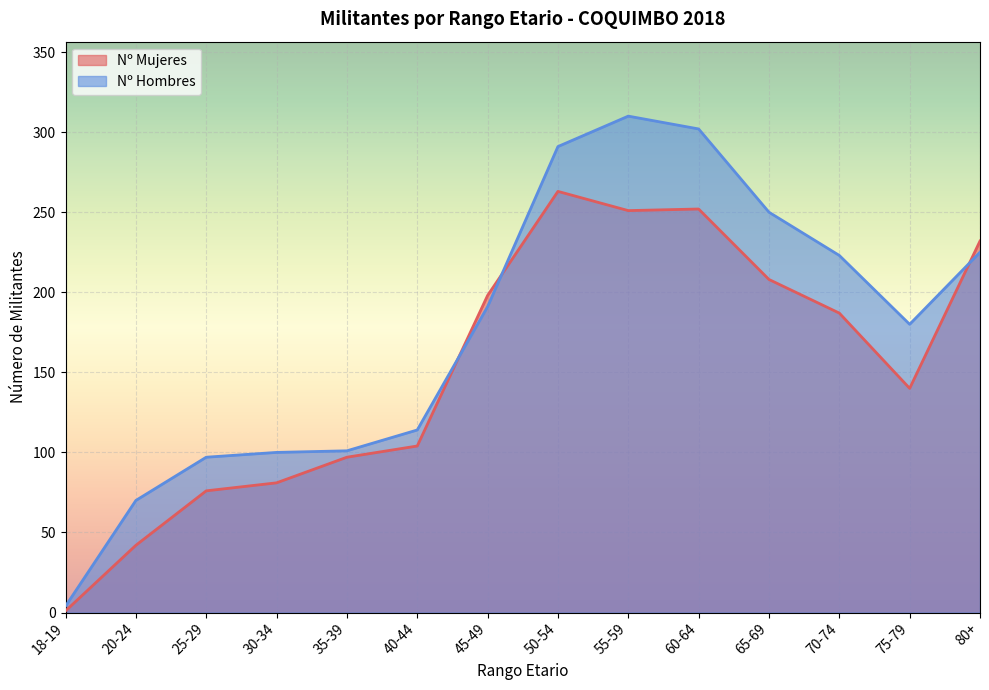

How many lines are shown in the chart?

2